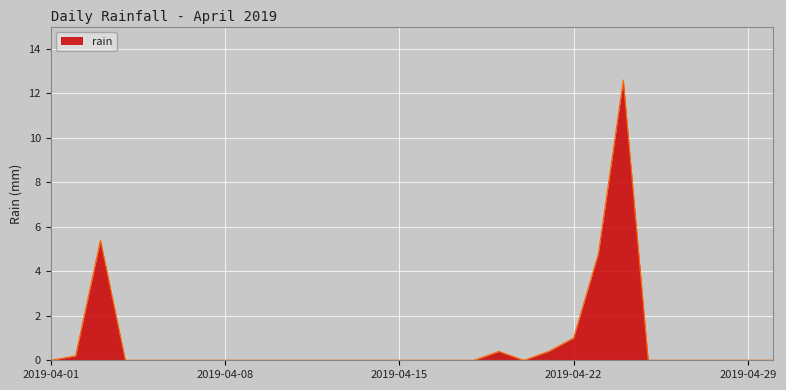

How many lines are shown in the chart?

1